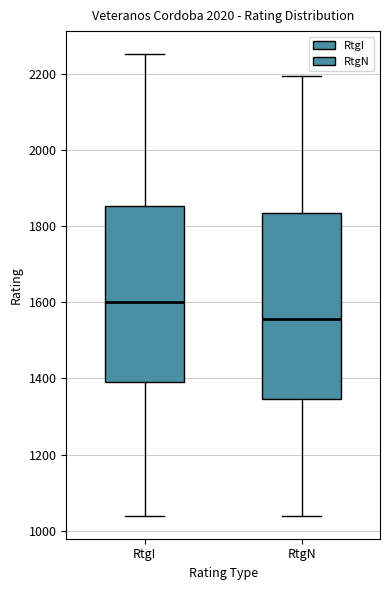

Which box's median line is the highest?

RtgI